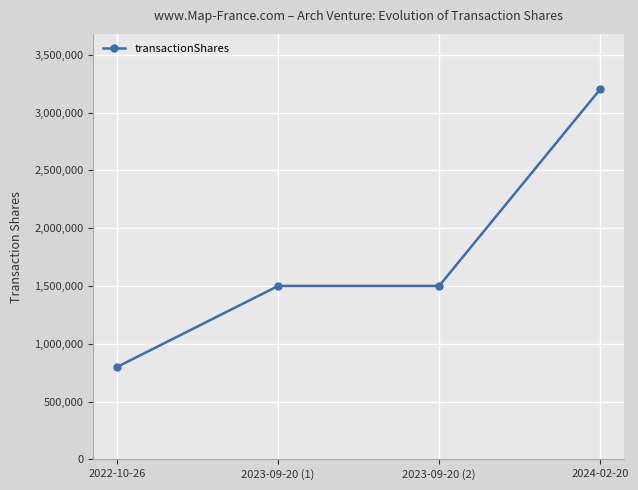

How many data points are less than 1500000?

1